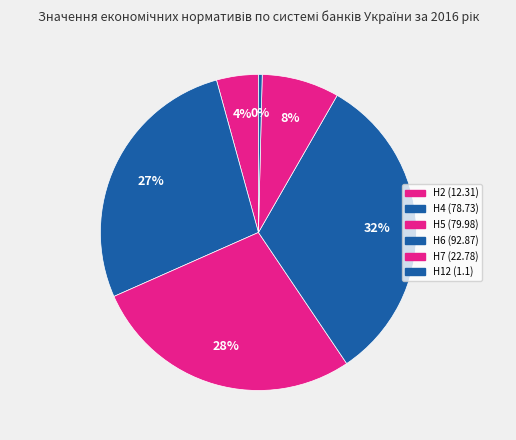

Count the number of slices in the pie.

6